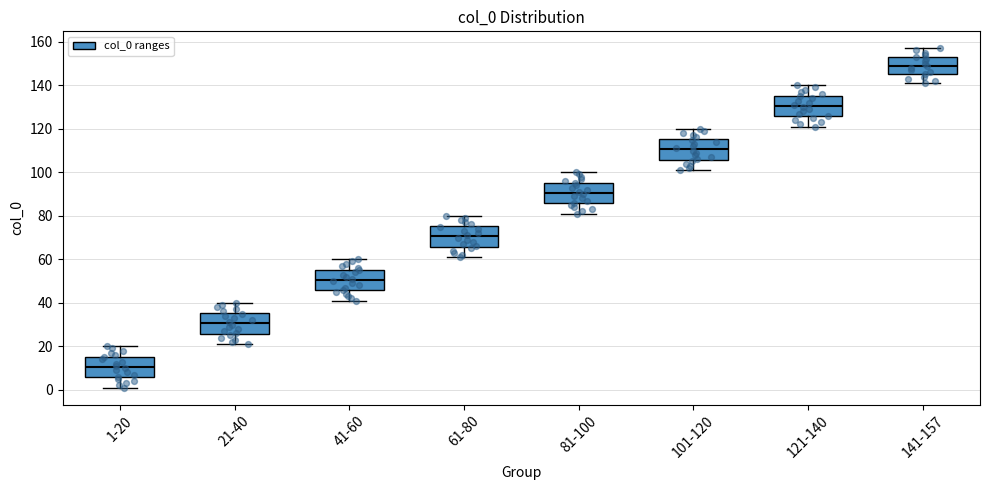

Which box's median line is the lowest?

1-20